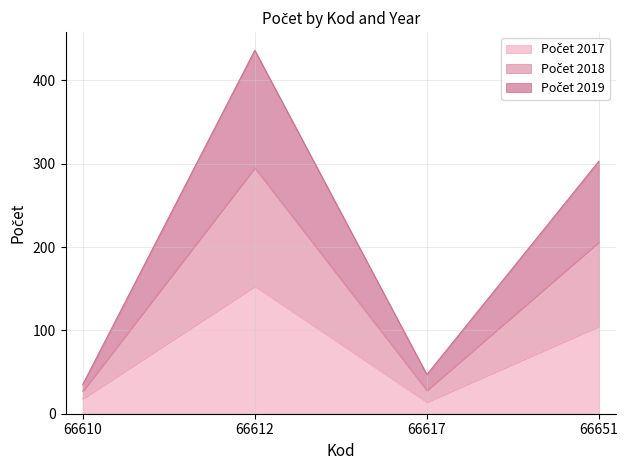

What is the total value across all series at 66617?

47